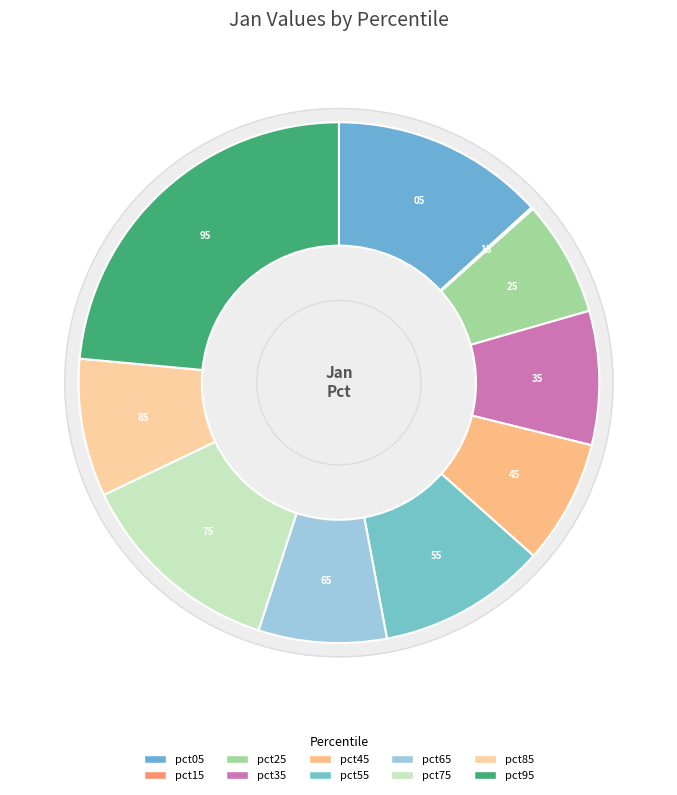

Is it true that pct35 is 1% of the pie?

False